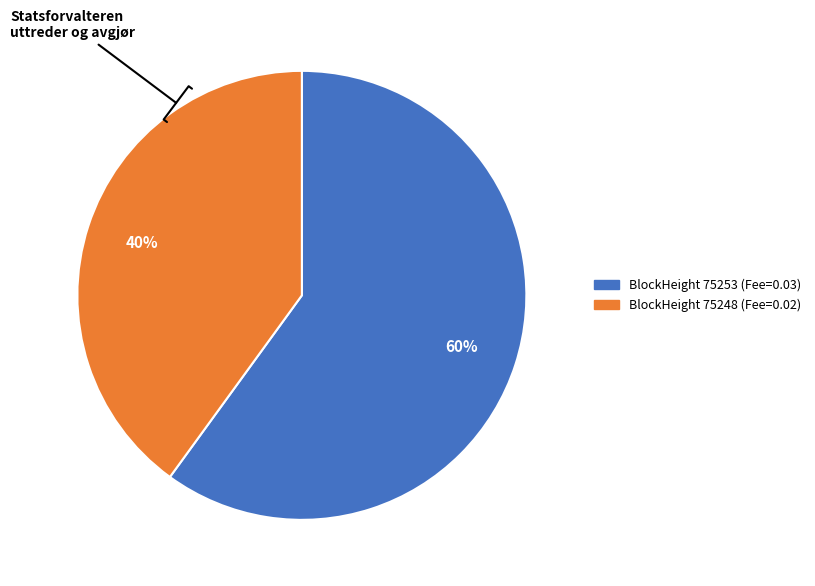

Is there a majority slice in this chart?

Yes